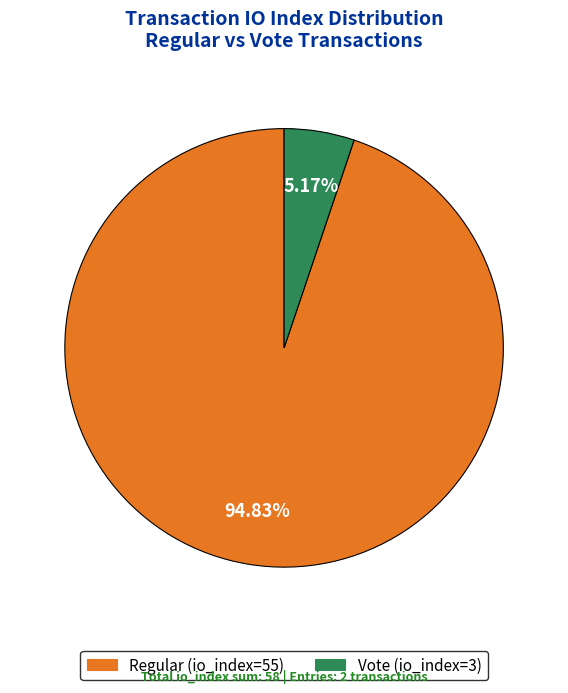

Which category has the biggest portion of the pie?

io_index: 55 (Regular)